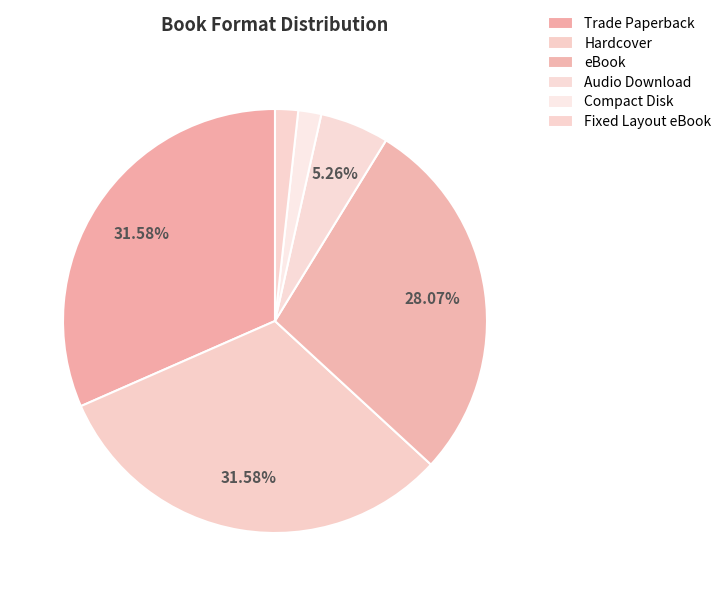

Which has a higher value, Compact Disk or Audio Download?

Audio Download